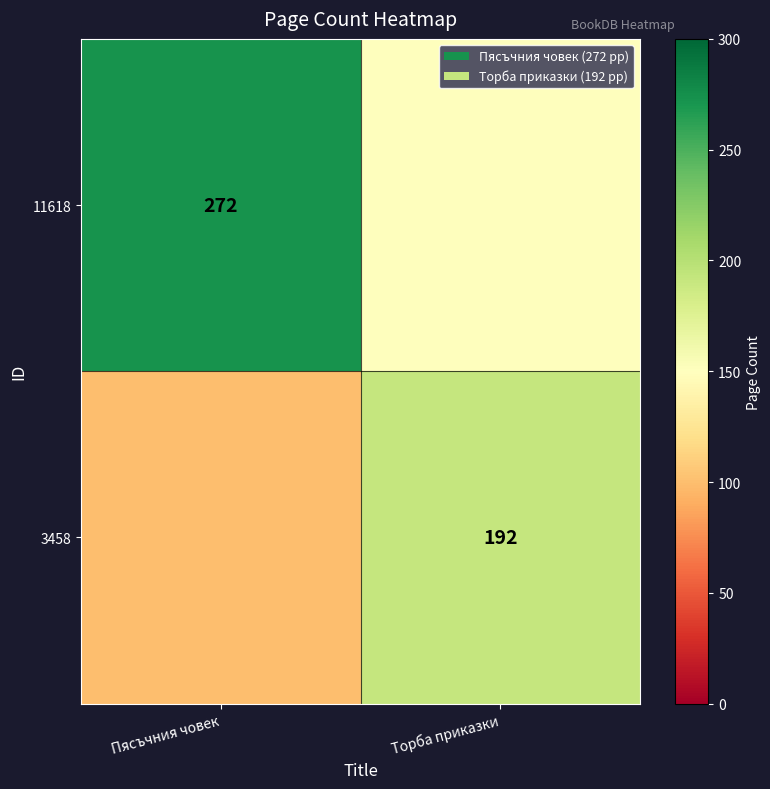

The 11618 series shows 83 at Пясъчния човек. True or false?

False